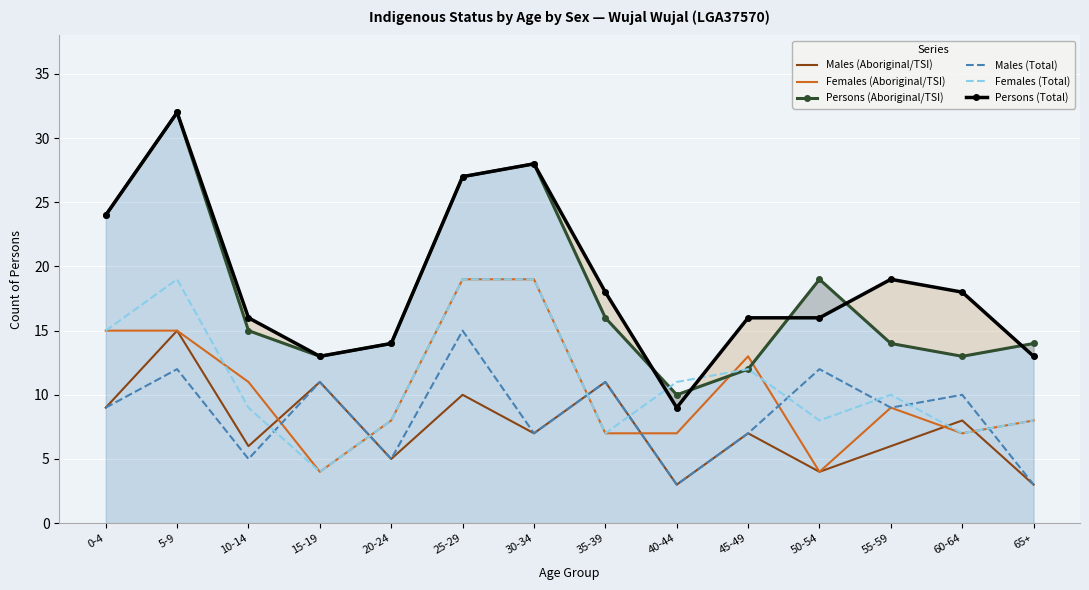

What is the sum of all Males (Total) values?

119